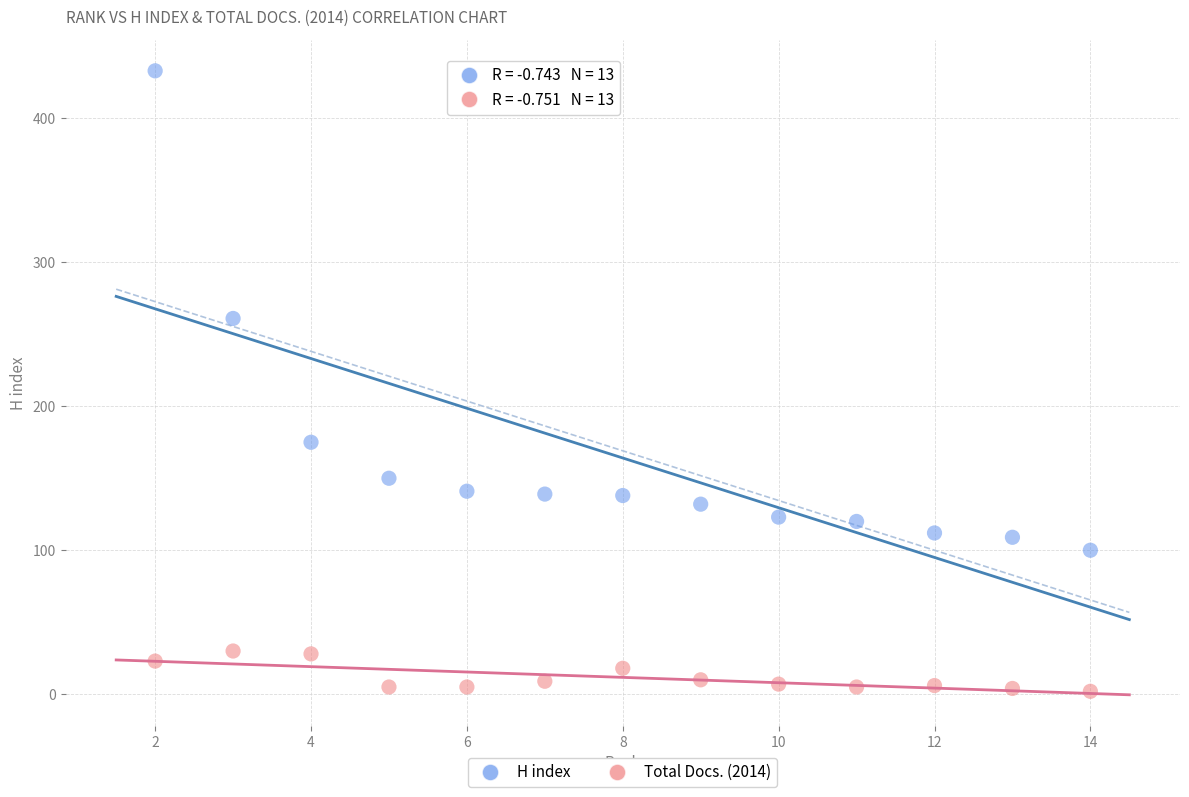

Across all data points, what is the range of Y values (max minus min)?

431